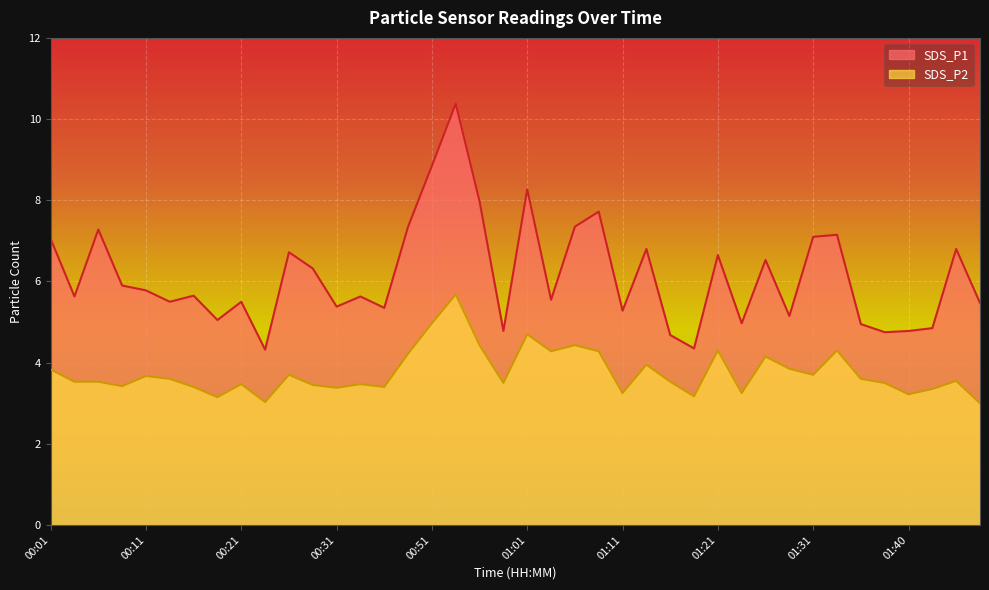

How many lines are shown in the chart?

2